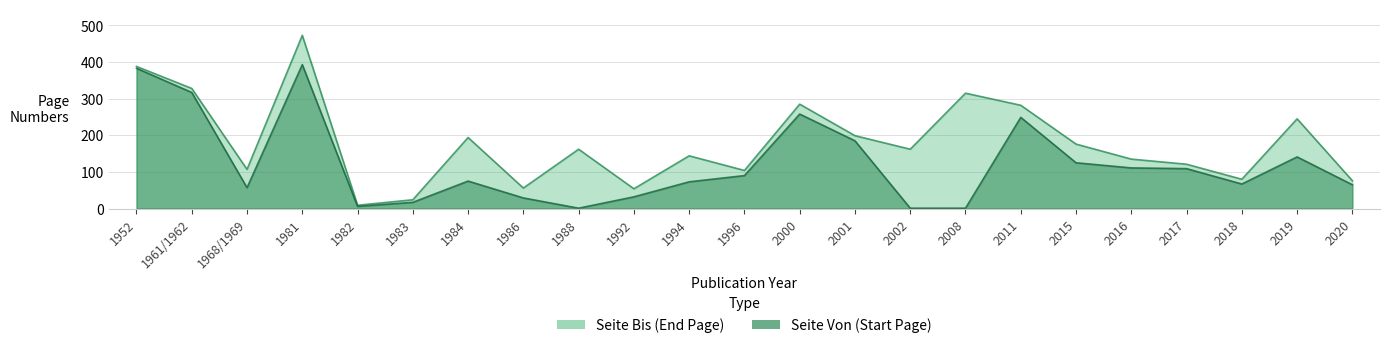

At which category does Seite Von reach its first local peak?

1981